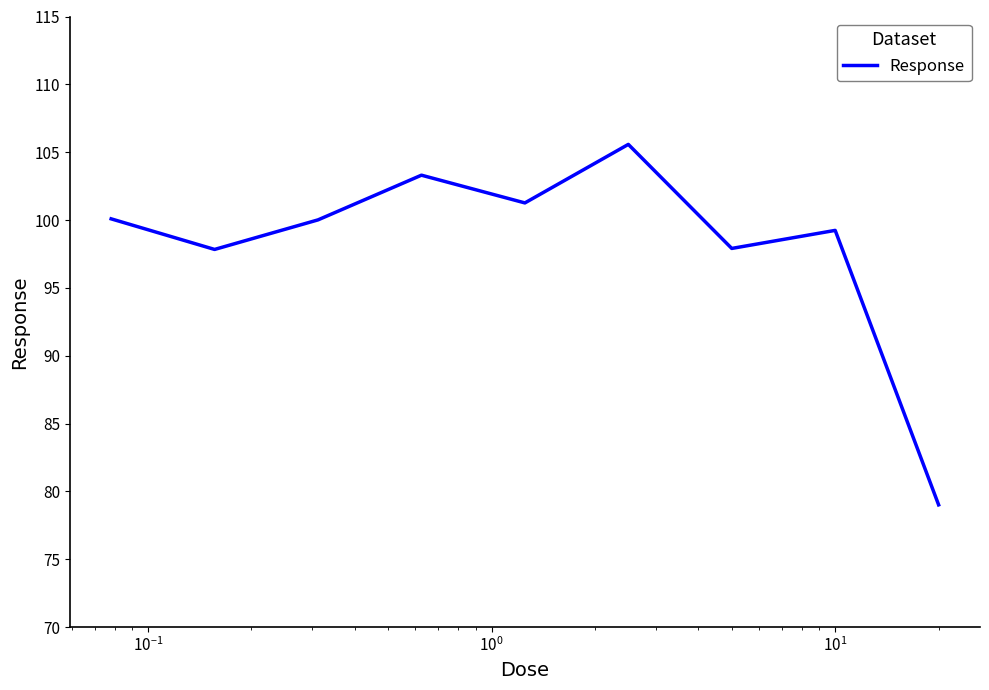

What is the smallest value displayed?

79.0